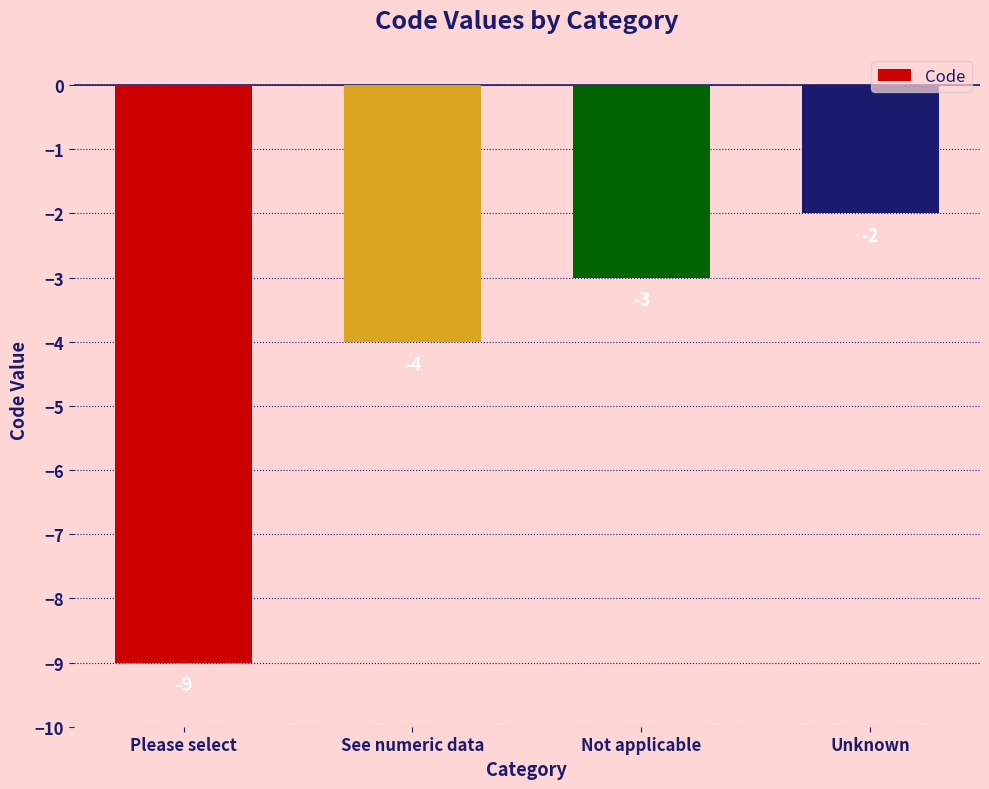

Count the values in the range -4 to -2.

3